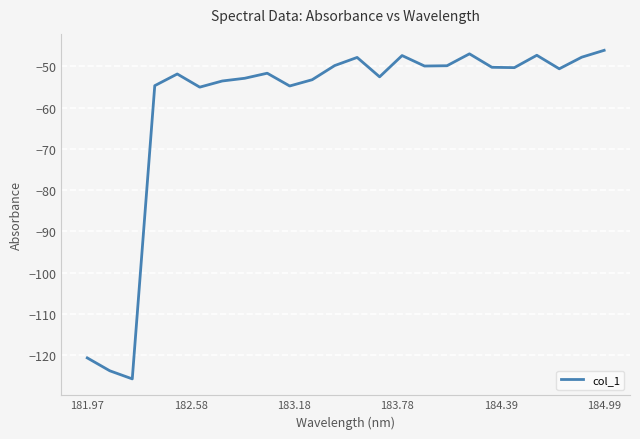

What is the maximum value shown in the chart?

-46.1